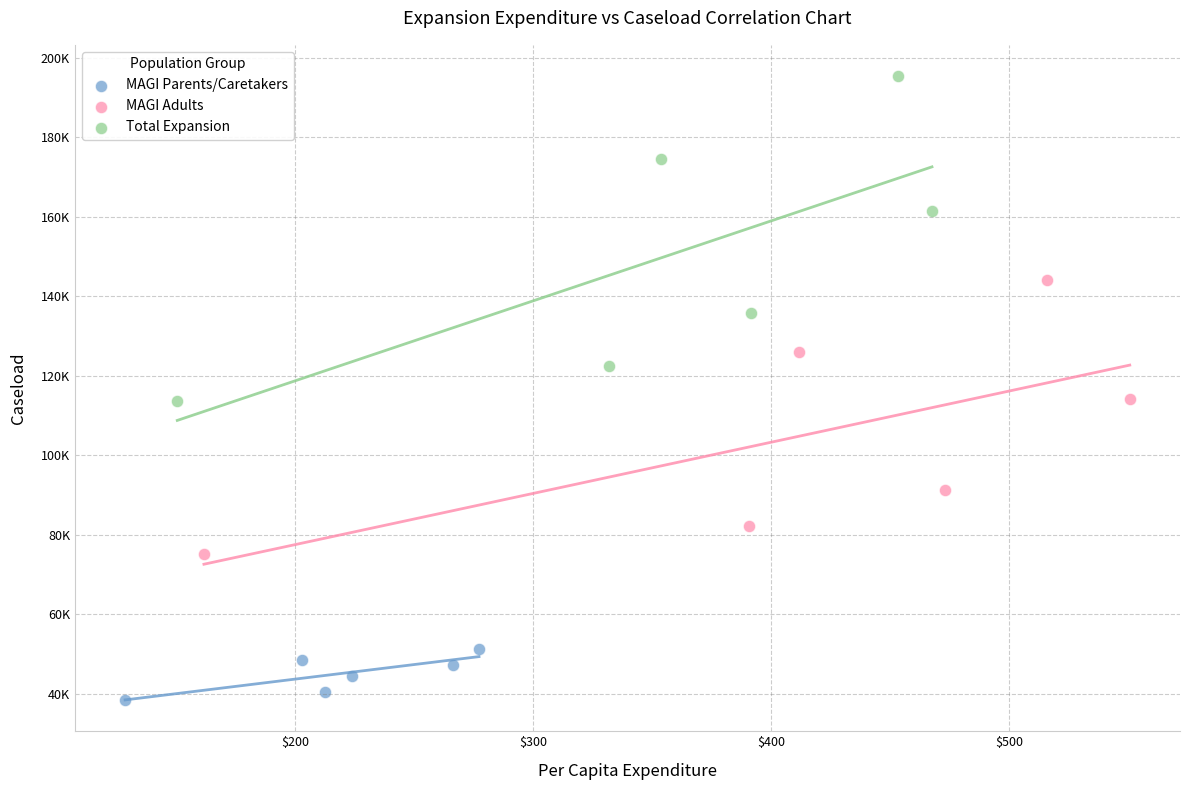

Which series has the widest spread of Y values?

Total Expansion